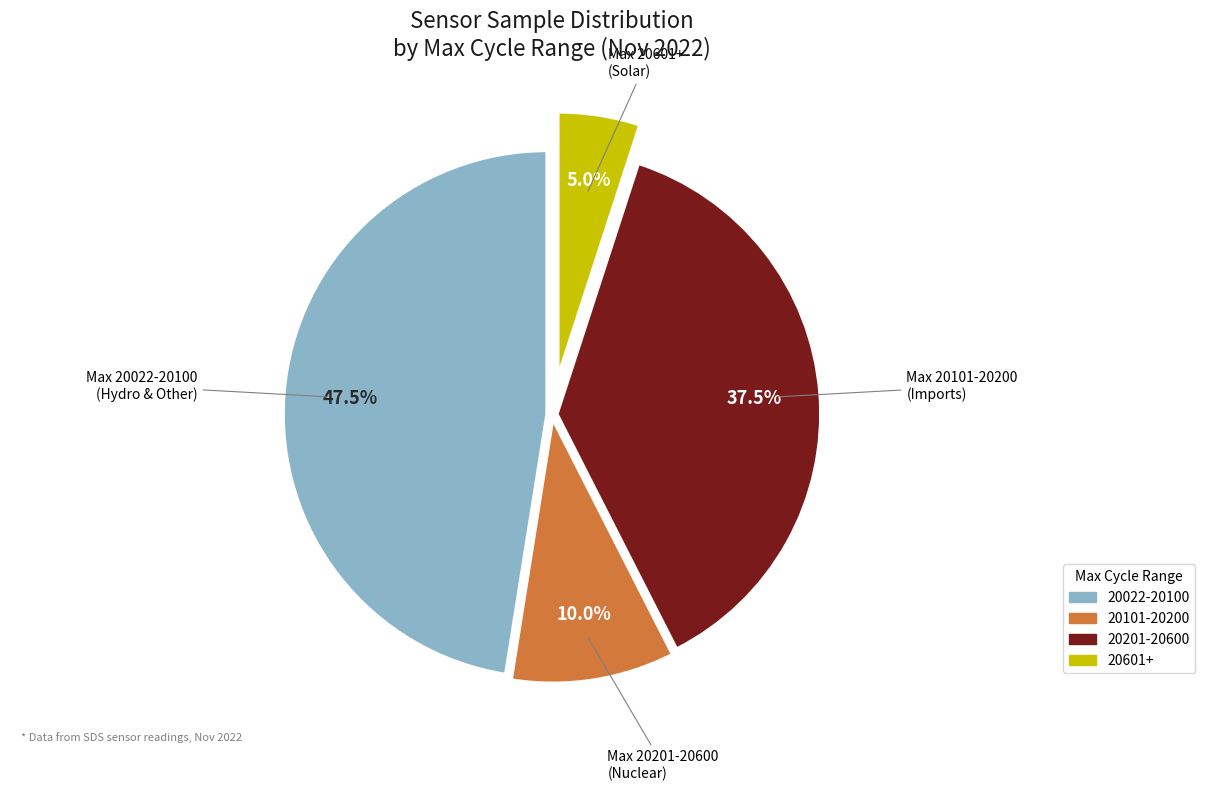

How many slices are in this pie chart?

4